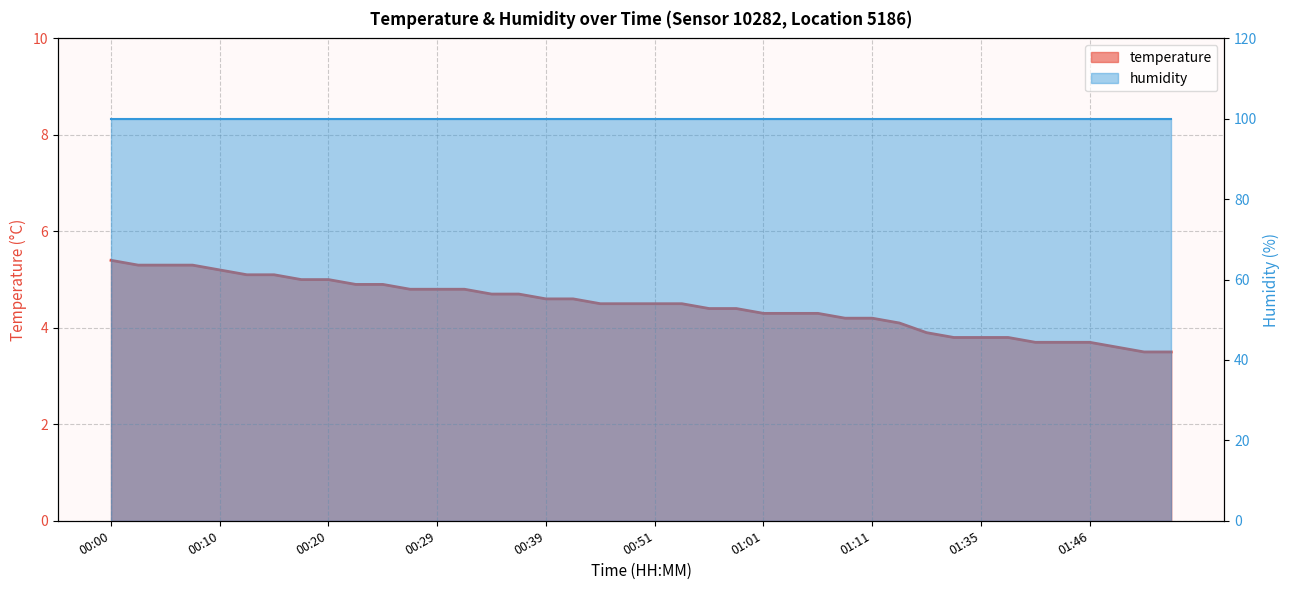

What is the value of the 39th point from the left?

3.5